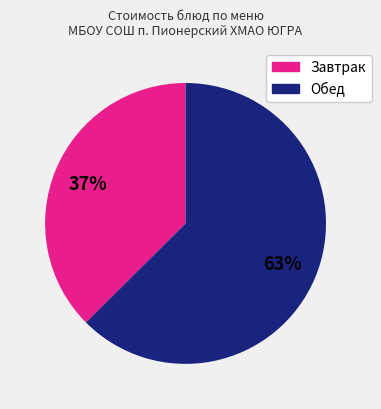

Count the number of slices in the pie.

2